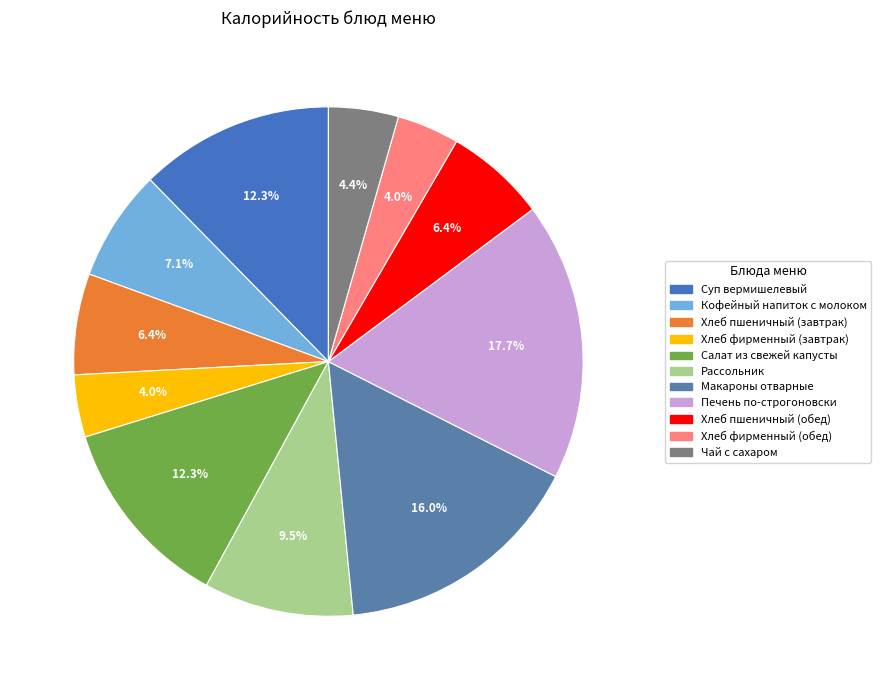

Count the number of slices in the pie.

11